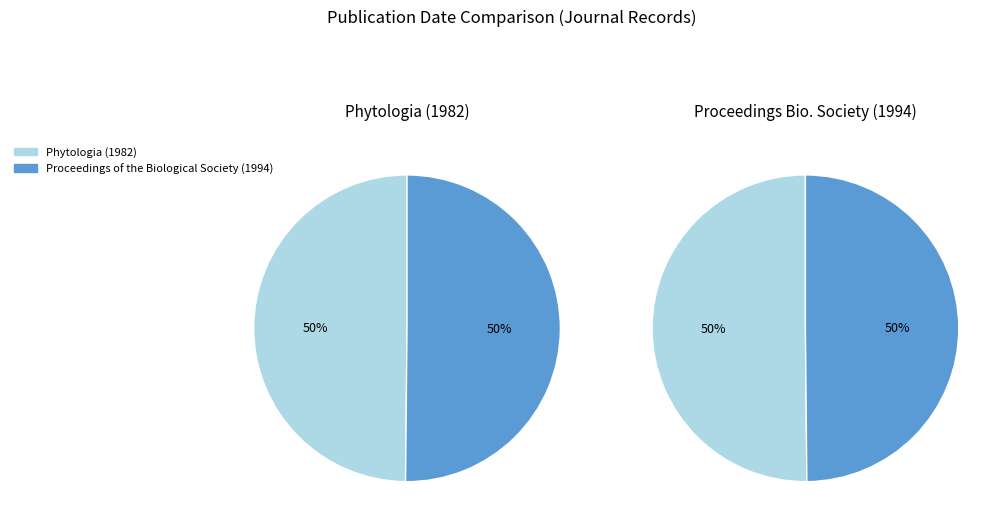

Which has a higher value, Proceedings of the Biological Society (1994) or Phytologia (1982)?

Proceedings of the Biological Society (1994)